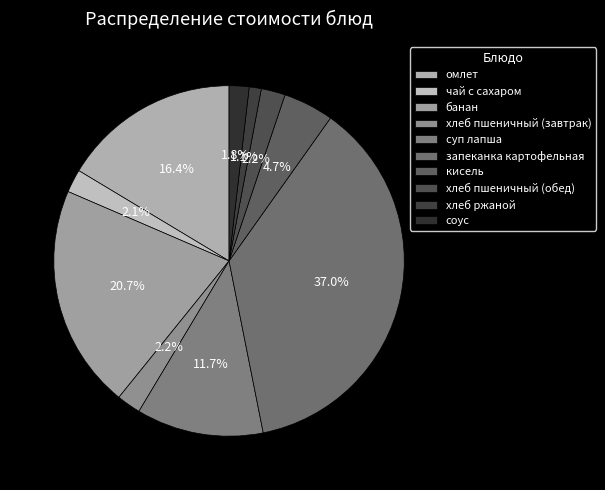

Combined, do кисель and банан account for over 50%?

No